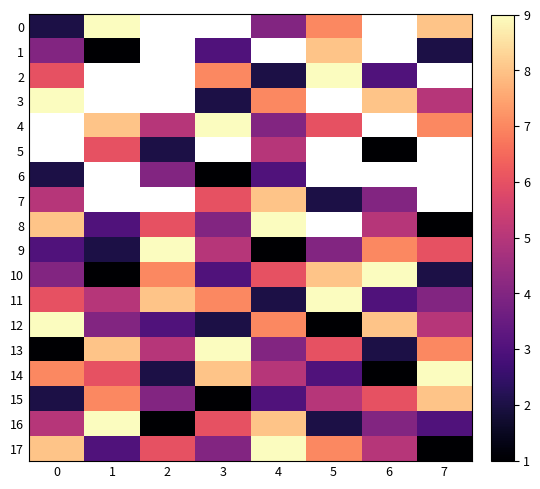

How many categories are shown in the chart?

8